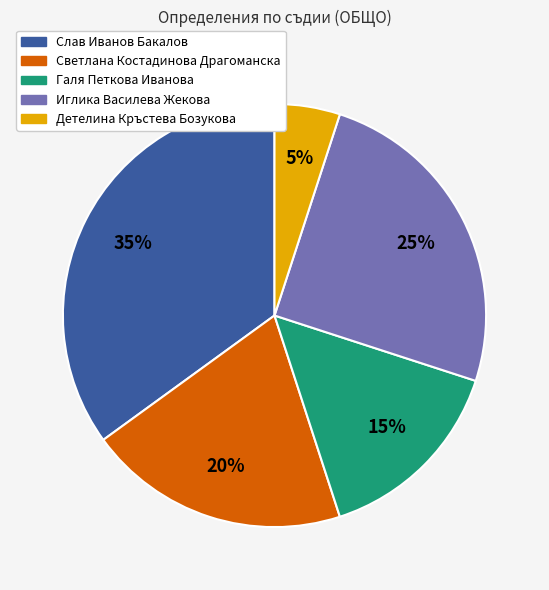

Is there any slice that represents more than half of the pie?

No